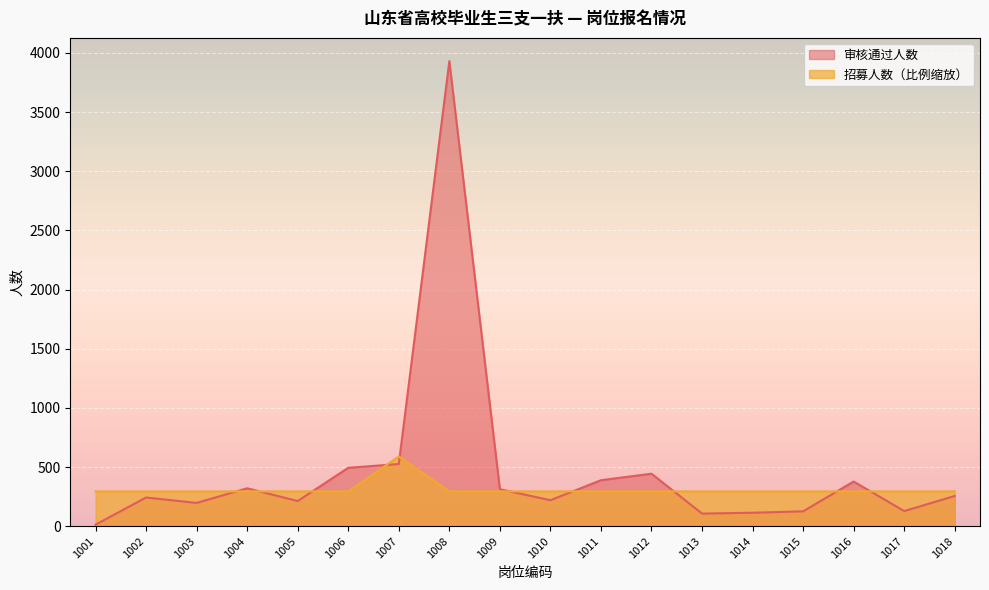

At which category is the sum across all series the highest?

1008